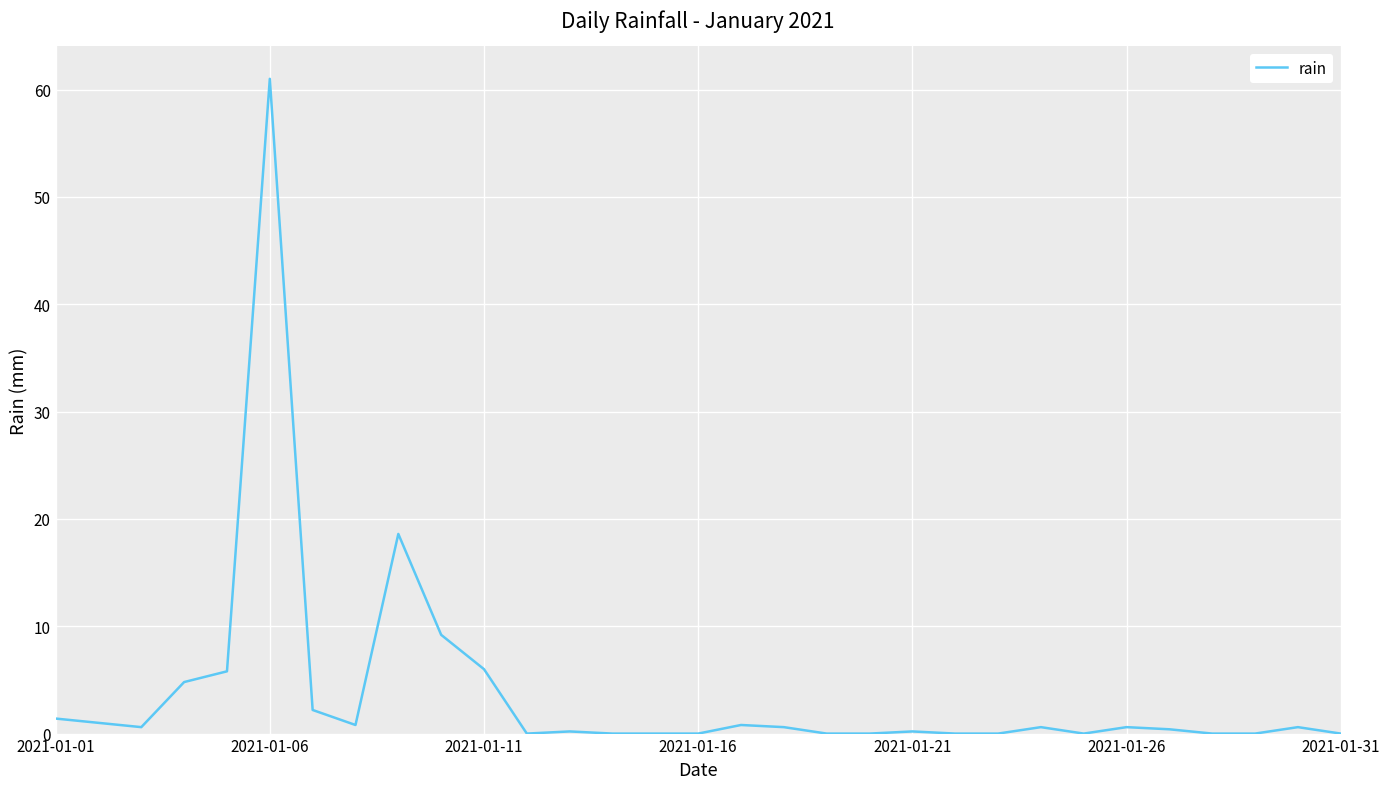

What is the difference between the maximum and minimum values?

61.0